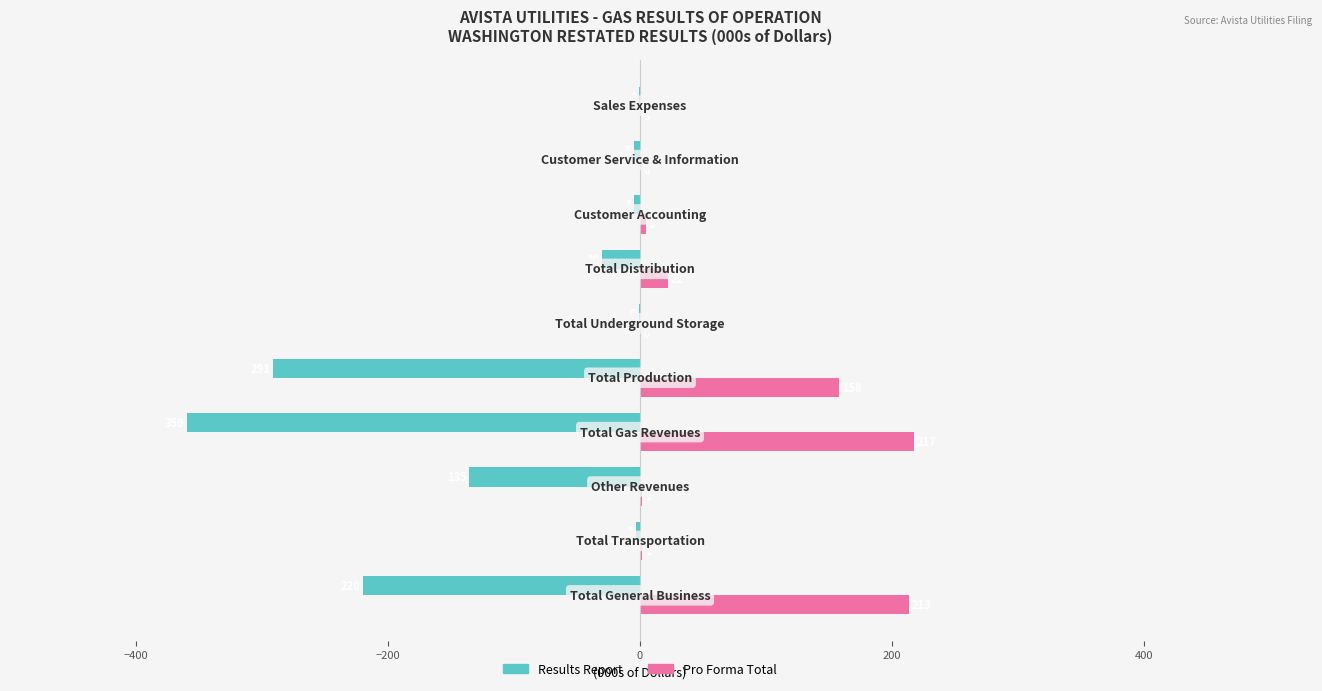

What are all the series names shown in the legend?

Results Report, Pro Forma Total